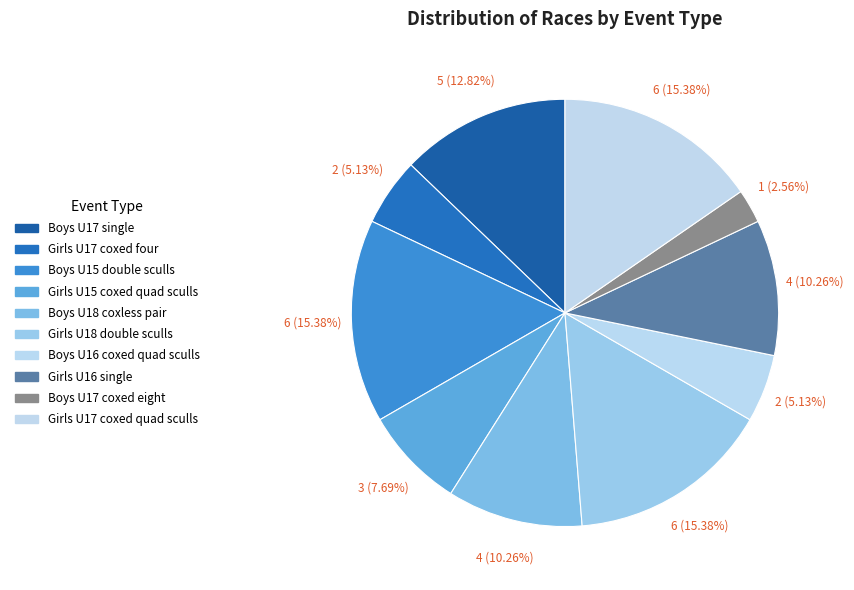

To the nearest percent, what is the difference between the largest and smallest slice percentages?

13%